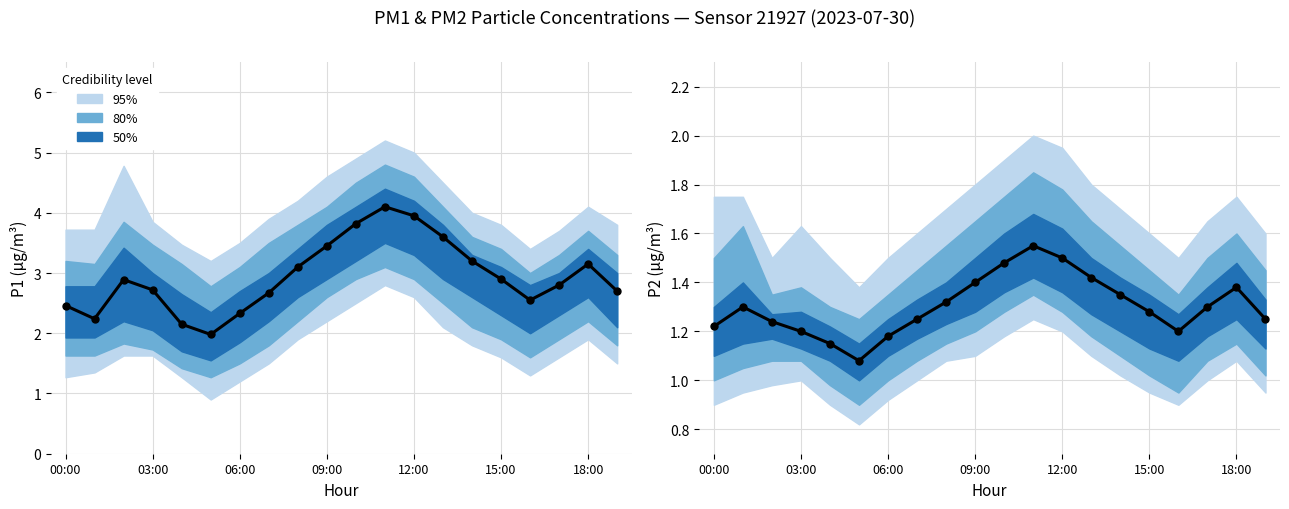

Which series reaches the maximum Y coordinate?

P1 mean